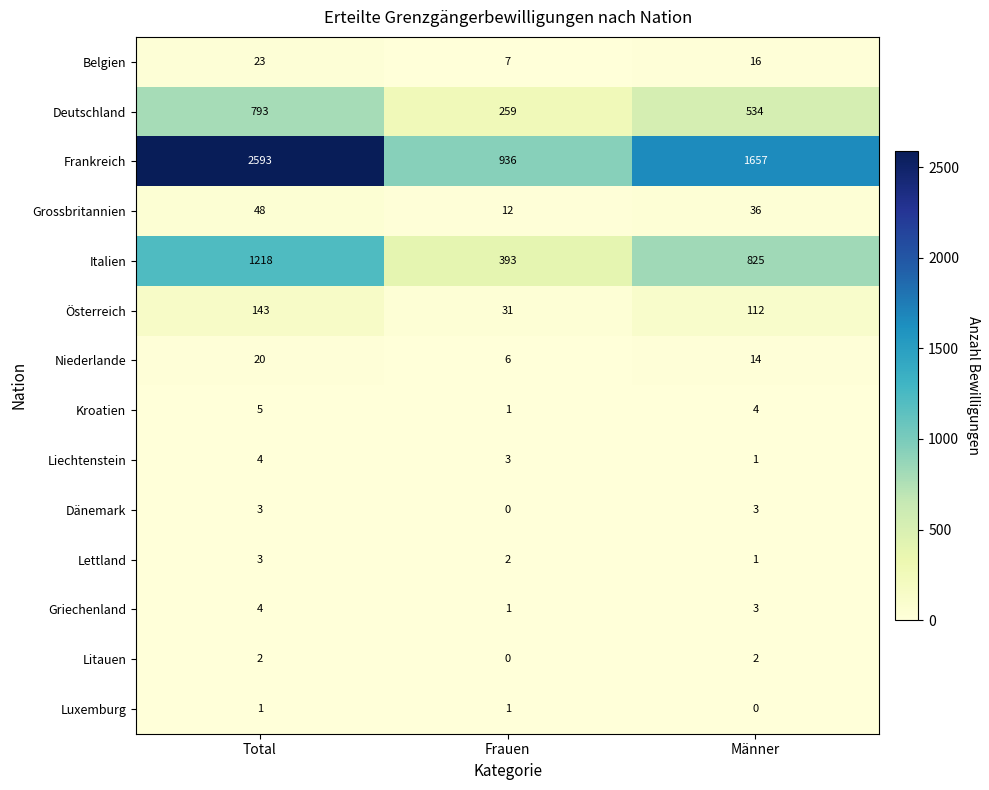

At which label does Niederlande reach its peak?

Total